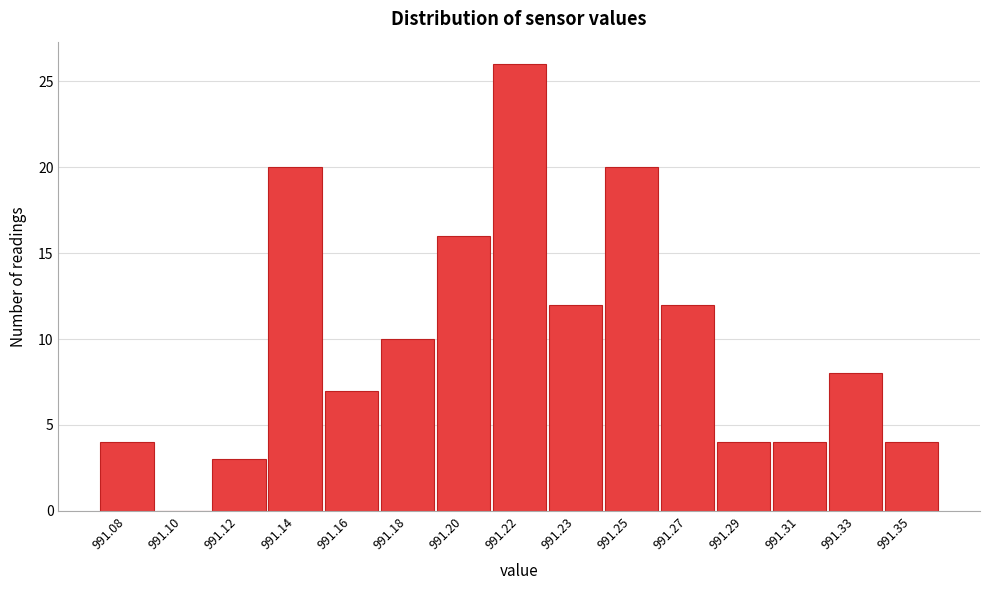

Reading left to right, extract all data points from this chart.

991.08=4	991.10=0	991.12=3	991.14=20	991.16=7	991.18=10	991.20=16	991.22=26	991.23=12	991.25=20	991.27=12	991.29=4	991.31=4	991.33=8	991.35=4